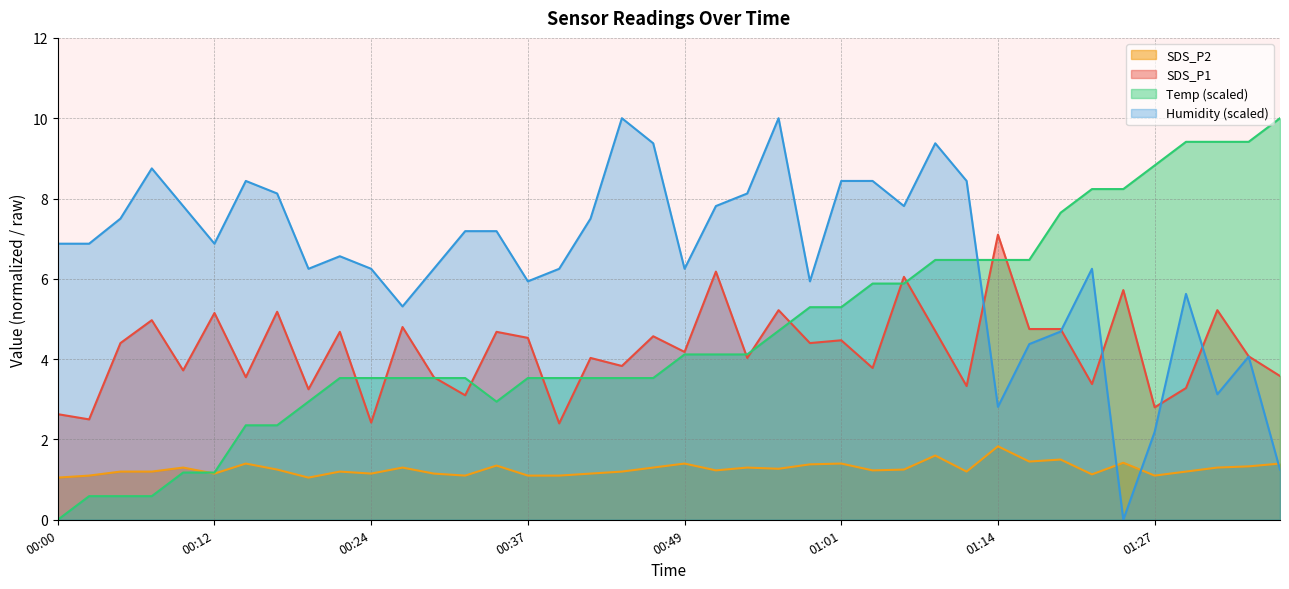

What is the difference between the SDS_P1 values at 00:12 and 00:59?

0.8